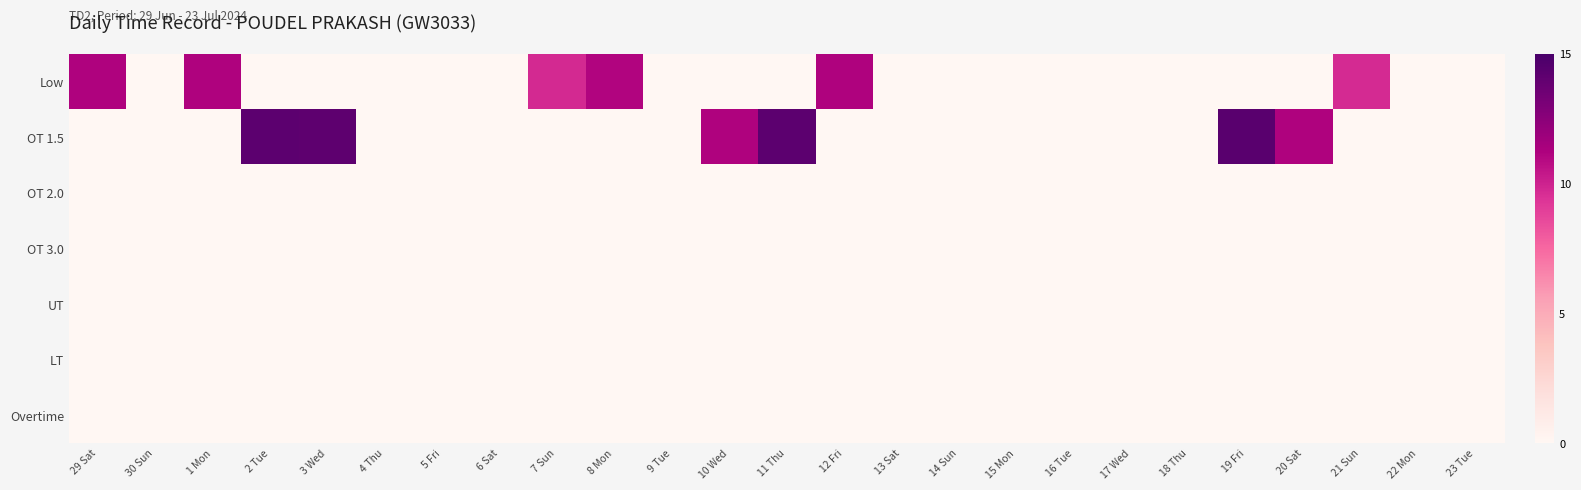

Between 16 Tue and 7 Sun, which is larger?

7 Sun